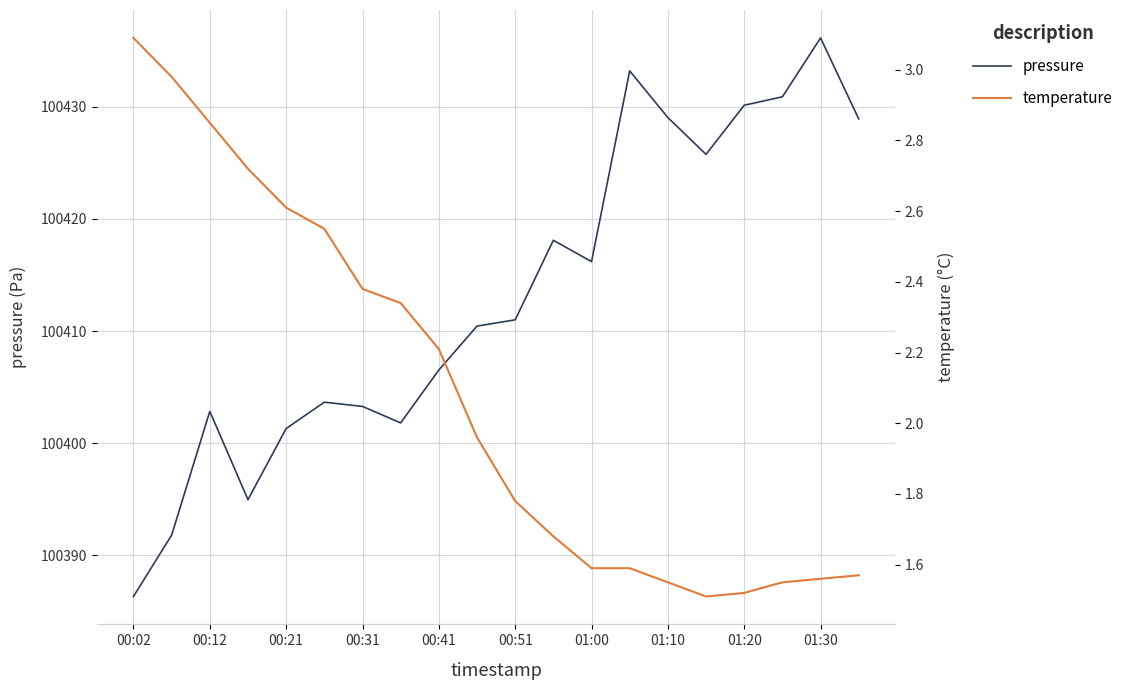

The value of pressure at 00:21 is 180116.2. True or false?

False